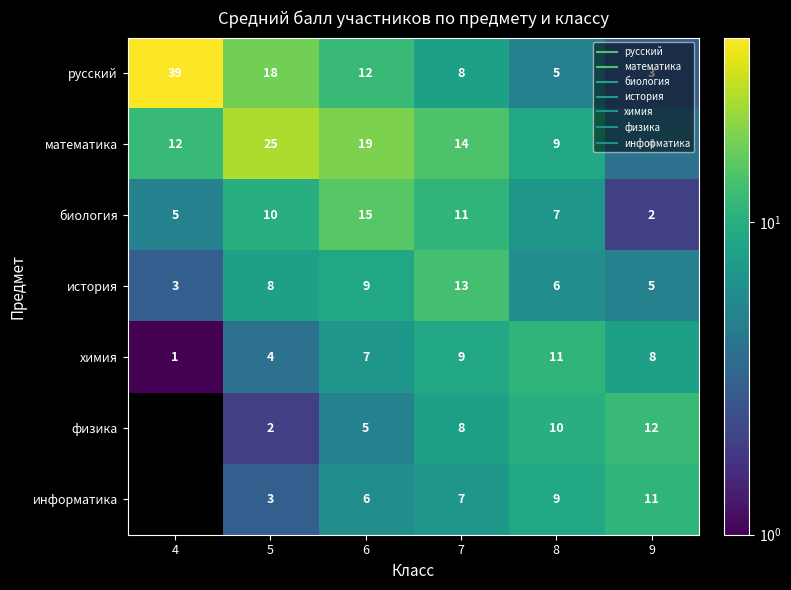

At which label is история closest to 8?

5